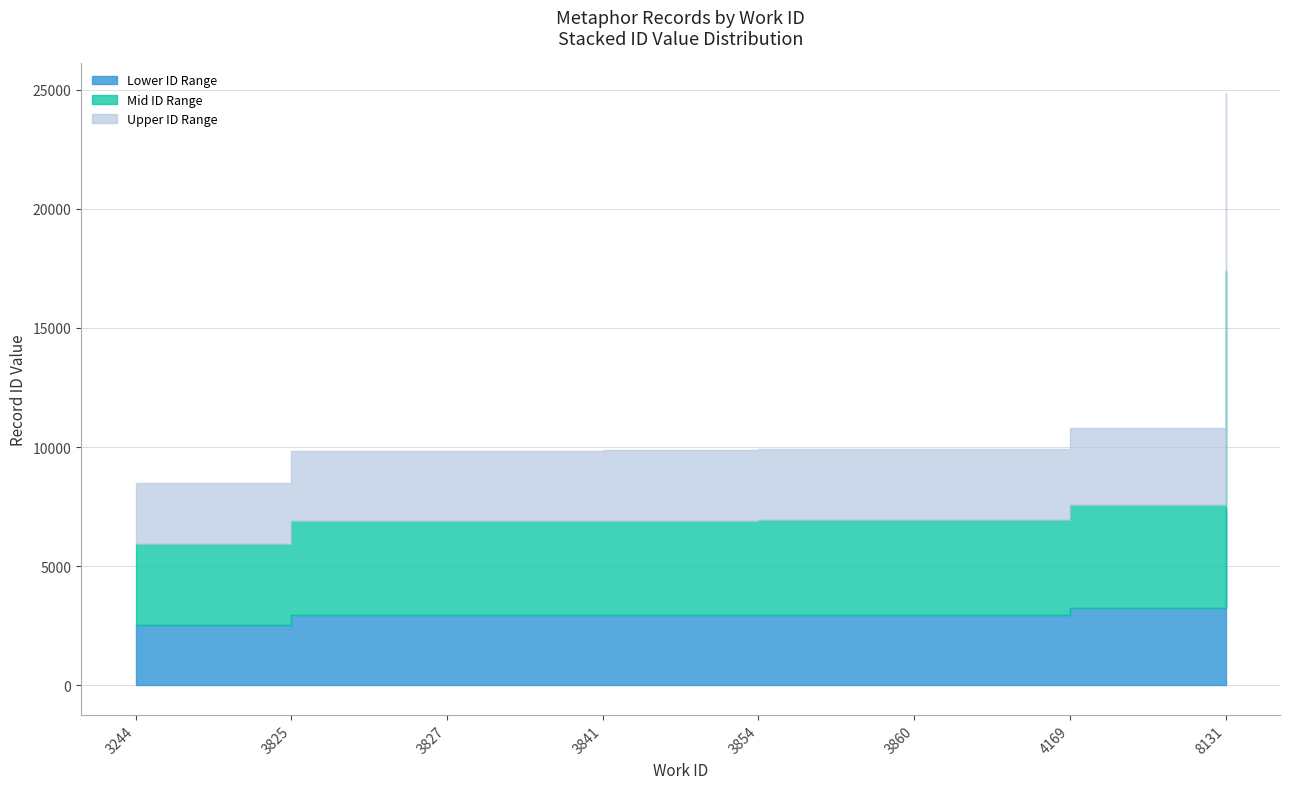

Approximately how many times larger is the value at 3825 compared to 3825?

1.0